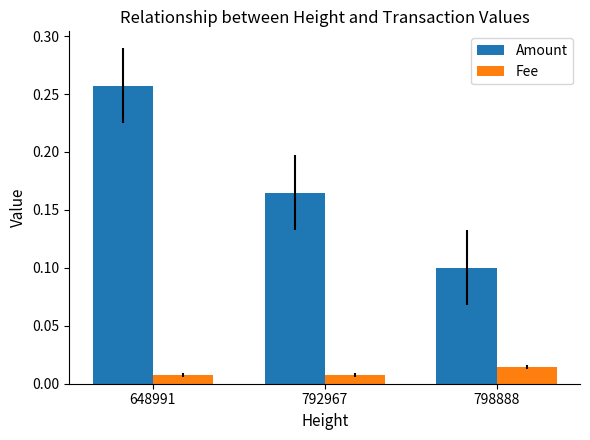

At which category is the sum across all series the highest?

648991